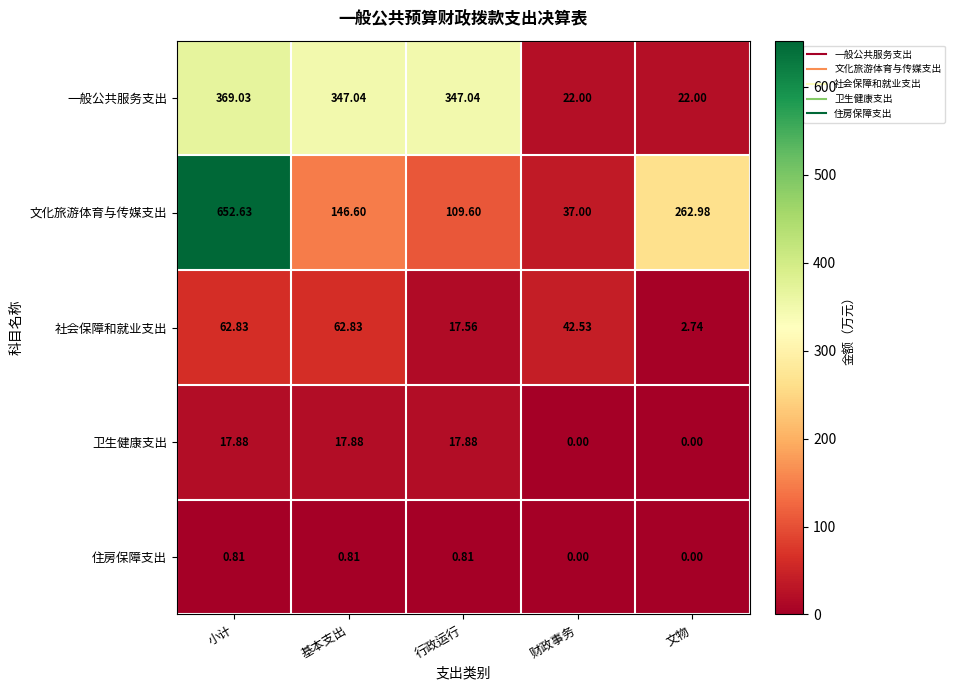

Which category has the highest value in the 文化旅游体育与传媒支出 series?

小计